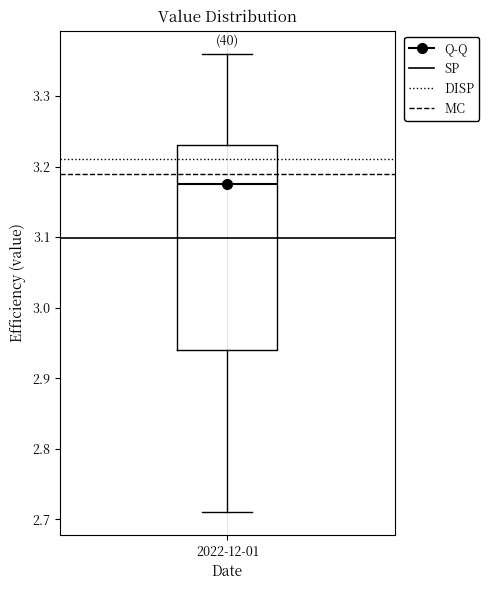

Transcribe this box plot: give where the median line is, the range the box spans, and where the two whiskers end, as read against the y-axis. The values are not printed on the chart, so give them approximately, as read against the axis.

median 3.18, box 2.94 to 3.23, whiskers 2.71 to 3.36